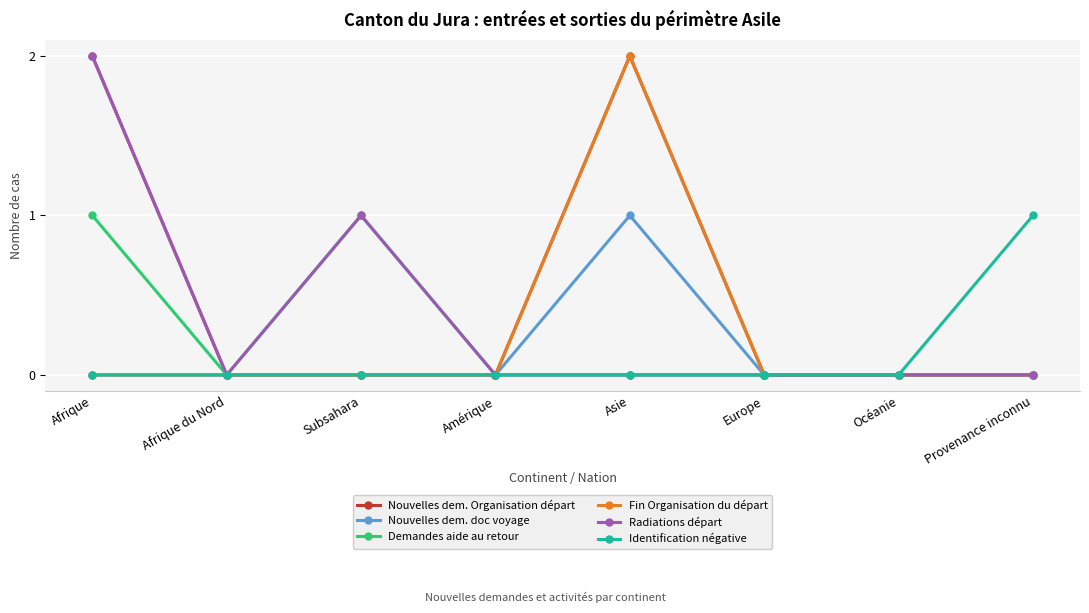

How many lines are shown in the chart?

6